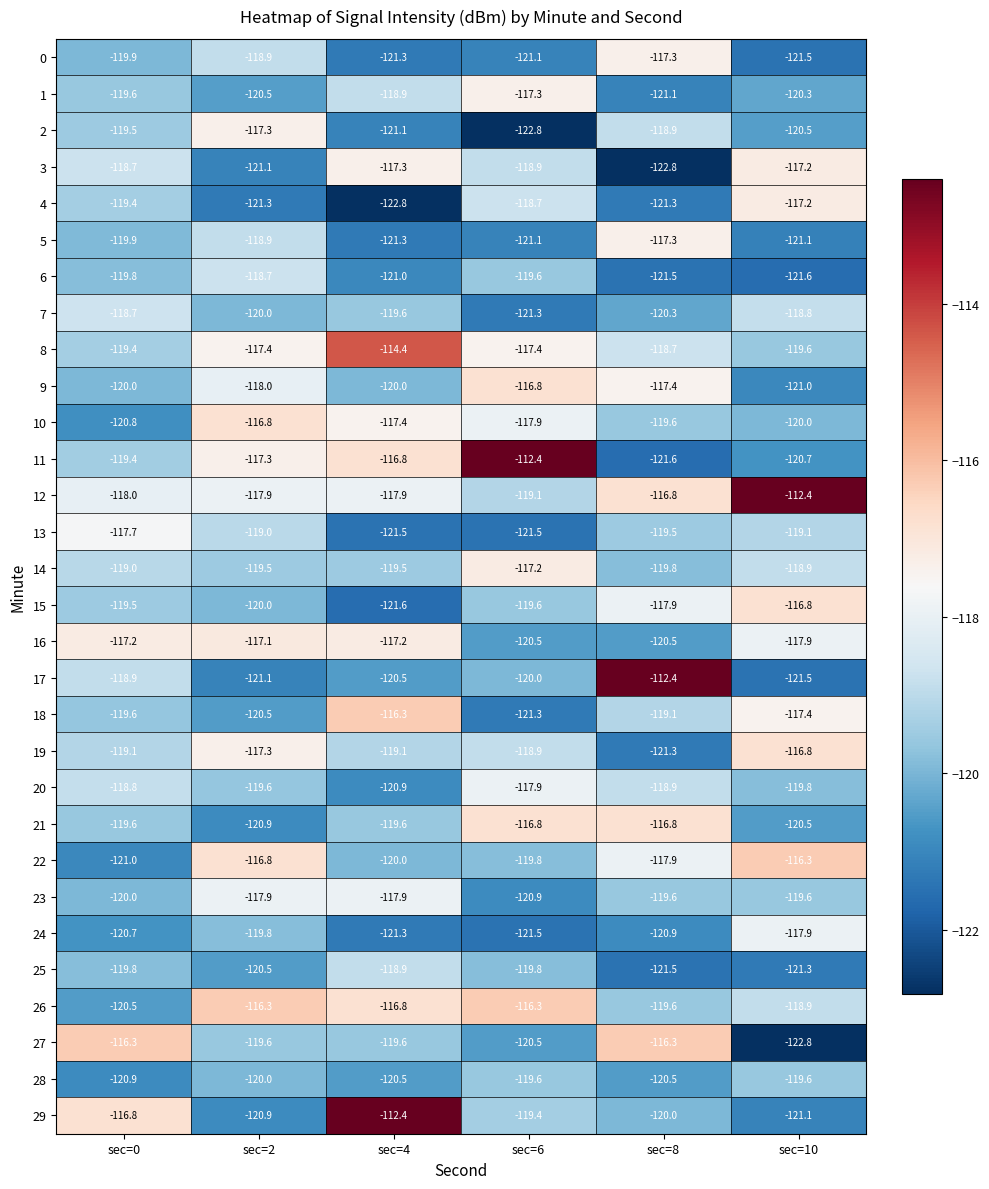

Which series changed the most between sec=0 and sec=8?

17